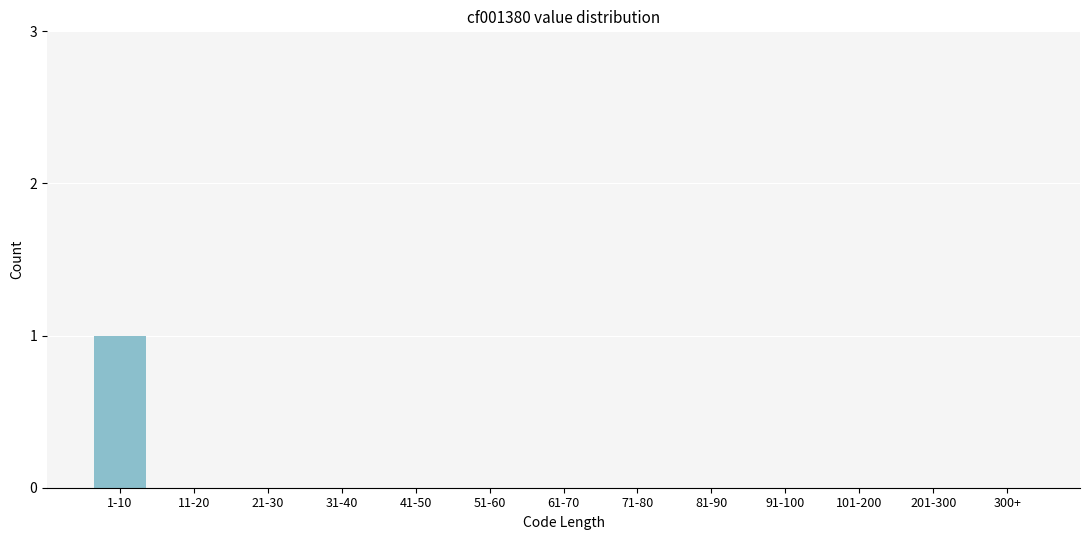

Reading left to right, what are all the values shown in this chart?

1-10=1	11-20=0	21-30=0	31-40=0	41-50=0	51-60=0	61-70=0	71-80=0	81-90=0	91-100=0	101-200=0	201-300=0	300+=0